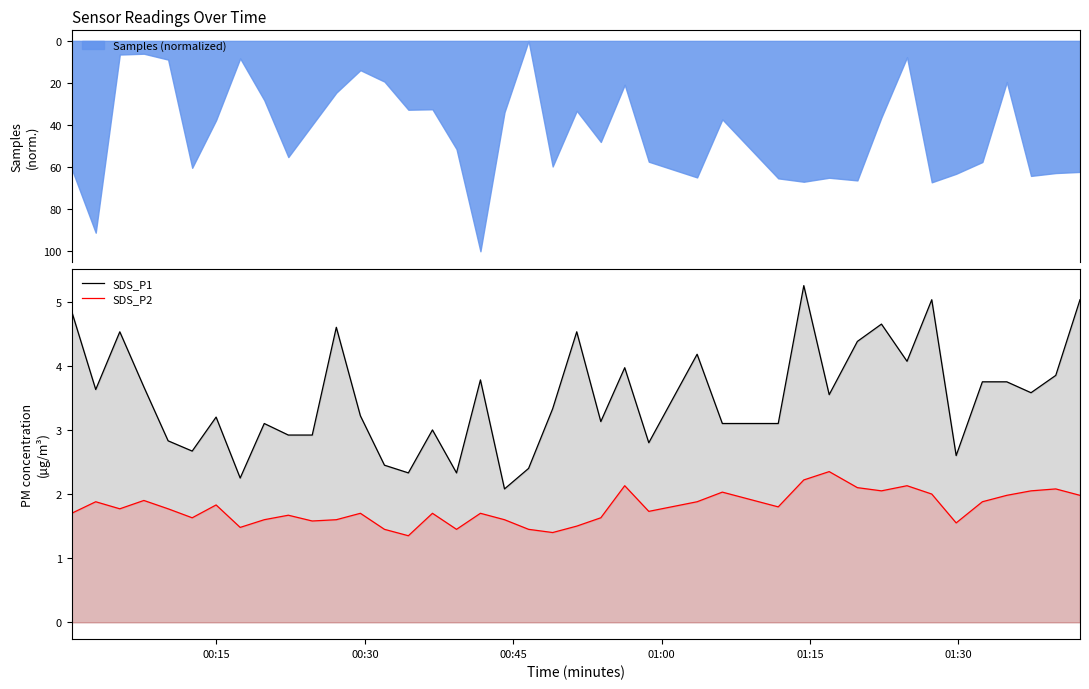

True or false: SDS_P1 and SDS_P2 cross at least once.

False